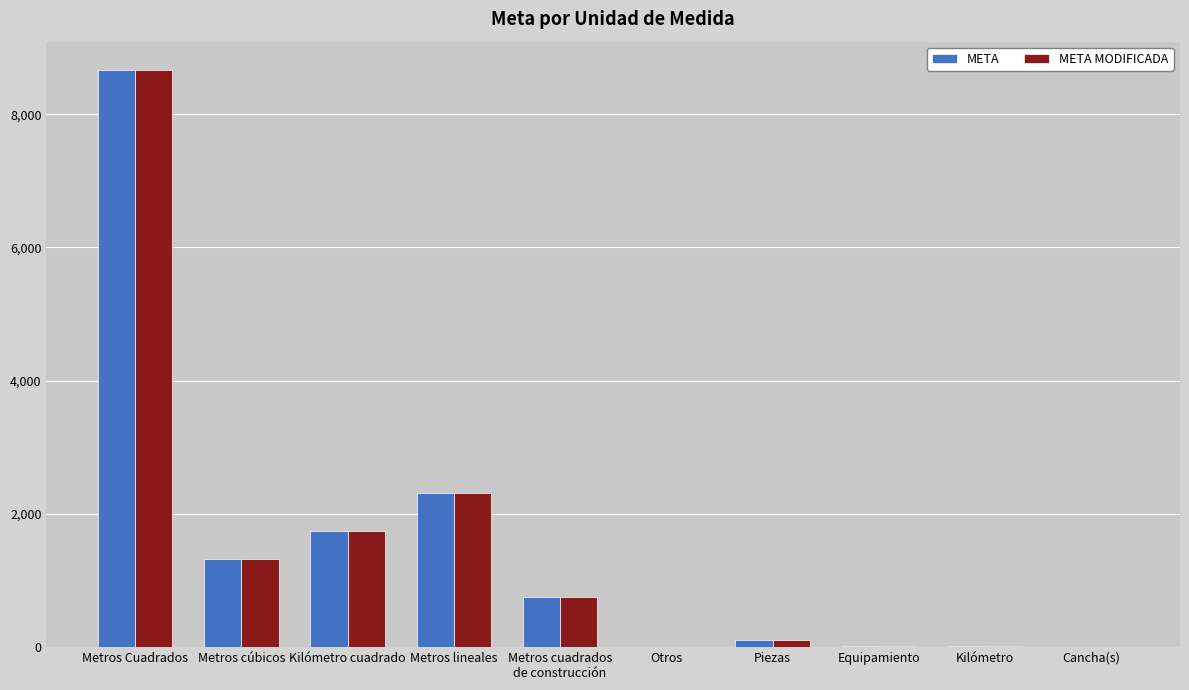

The META MODIFICADA series shows 1316.2 at Metros cúbicos. True or false?

True